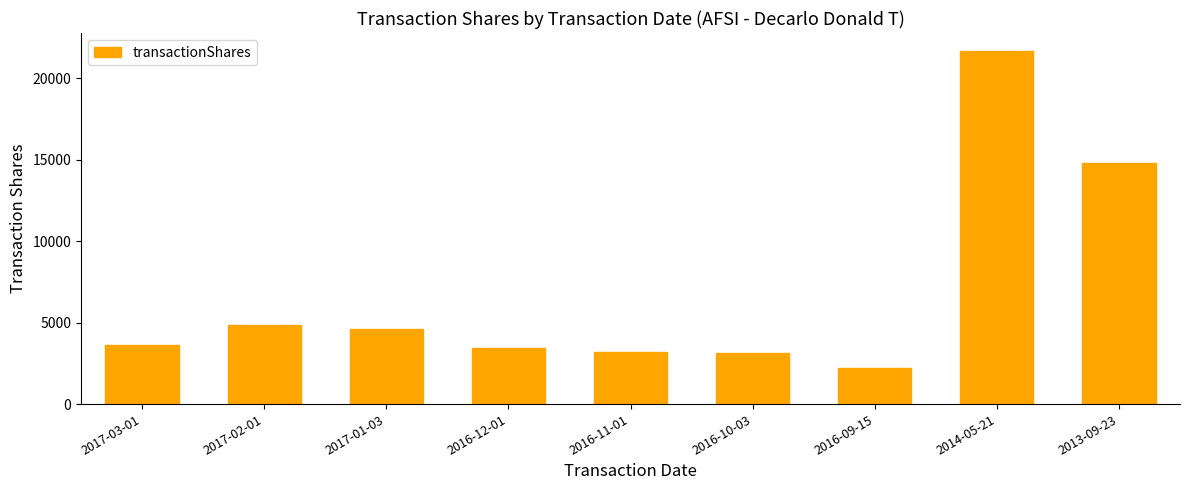

What is the difference between the values at 2016-09-15 and 2016-10-03?

914